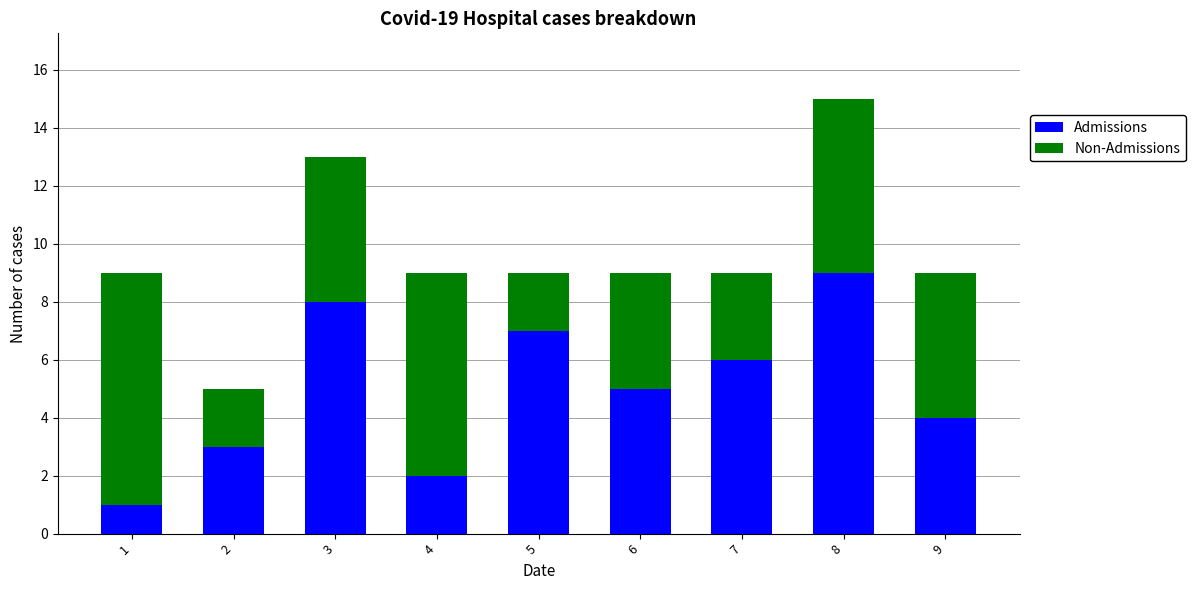

Which category has the highest value in the Admissions series?

8